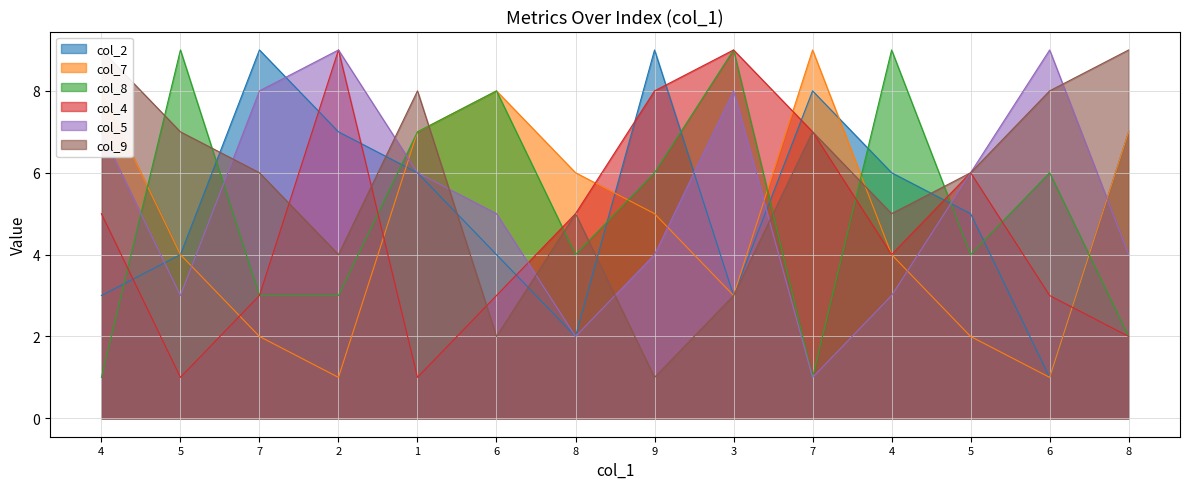

Reading left to right, what are all the values shown in this chart?

col_2: 3	4	9	7	6	4	2	9	3	8	6	5	1	7
col_7: 8	4	2	1	7	8	6	5	3	9	4	2	1	7
col_8: 1	9	3	3	7	8	4	6	9	1	9	4	6	2
col_4: 5	1	3	9	1	3	5	8	9	7	4	6	3	2
col_5: 7	3	8	9	6	5	2	4	8	1	3	6	9	4
col_9: 9	7	6	4	8	2	5	1	3	7	5	6	8	9